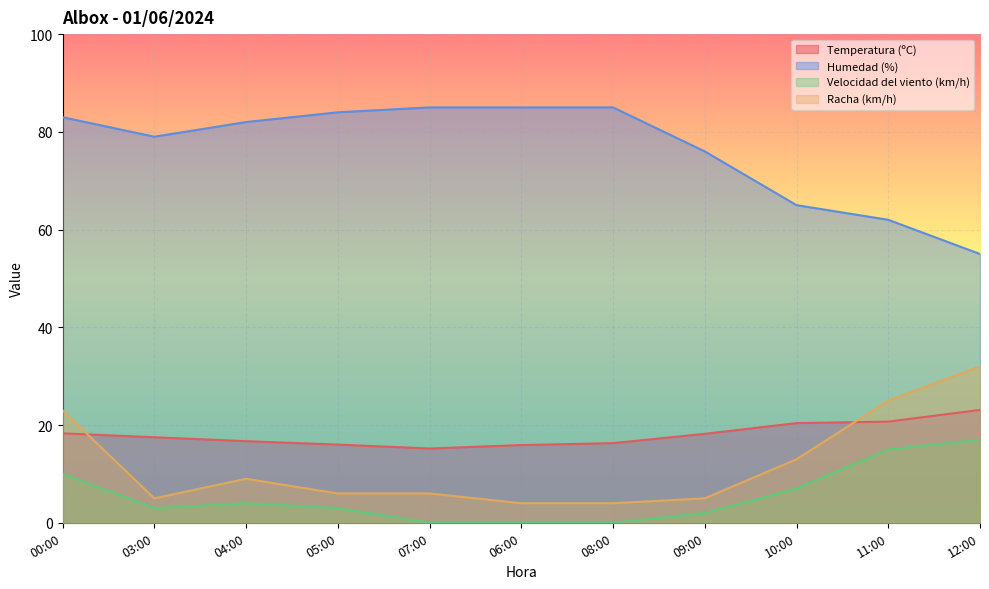

Which series has the largest total across all categories?

Humedad (%)